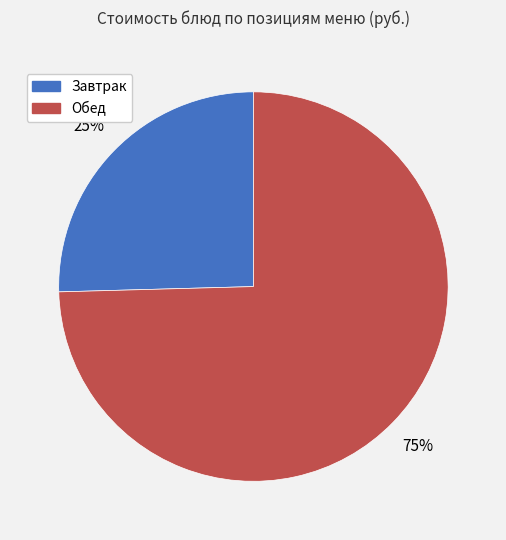

How many segments does this pie chart have?

2